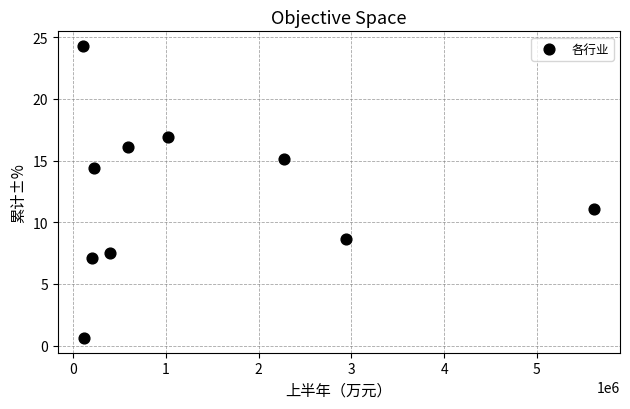

What is the average Y value?

12.2